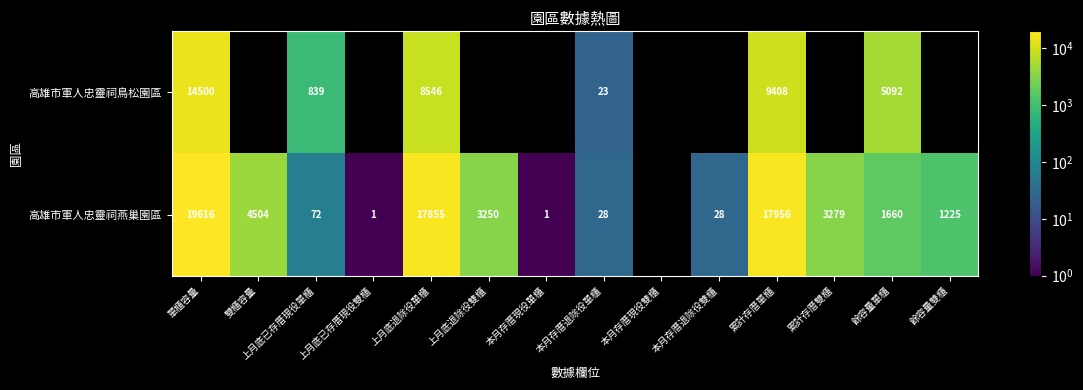

Between 累計存厝單櫃 and 餘容量單櫃, which series saw the biggest shift?

高雄市軍人忠靈祠燕巢園區